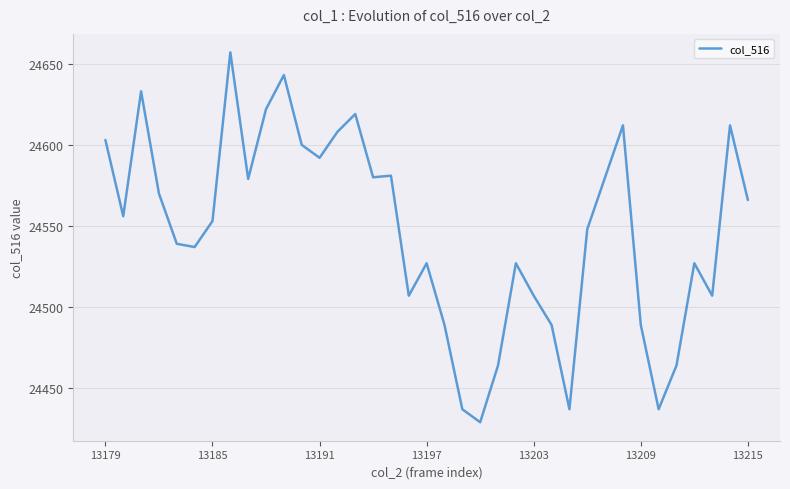

What is the difference between the maximum and minimum values?

228